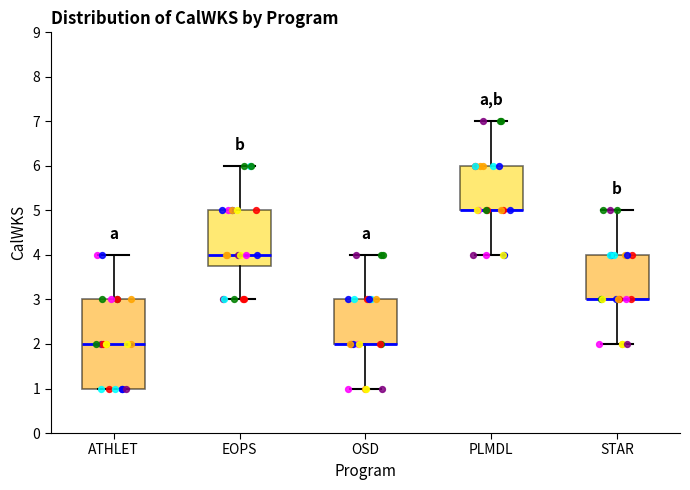

Reading left to right, transcribe this box plot: for each box, give where its median line is, the range the box spans, and where its two whiskers end, as read against the y-axis. The values are not printed on the chart, so give them approximately, as read against the axis.

ATHLET: median 2.0, box 1.0 to 3.0, whiskers 1.0 to 4.0
EOPS: median 4.0, box 3.8 to 5.0, whiskers 3.0 to 6.0
OSD: median 2.0 (drawn on the box's lower edge), box 2.0 to 3.0, whiskers 1.0 to 4.0
PLMDL: median 5.0 (drawn on the box's lower edge), box 5.0 to 6.0, whiskers 4.0 to 7.0
STAR: median 3.0 (drawn on the box's lower edge), box 3.0 to 4.0, whiskers 2.0 to 5.0